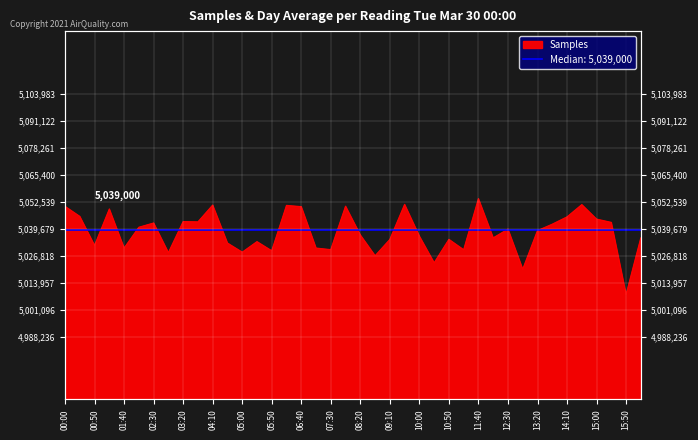

True or false: the data shows 2366950 at 12:30.

False